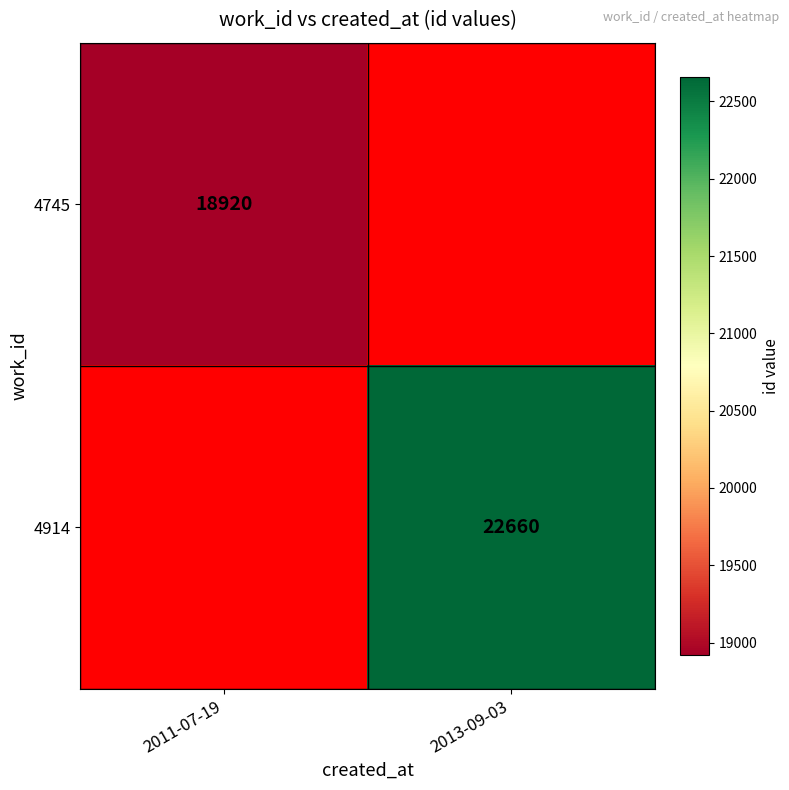

Between 2011-07-19 and 2013-09-03, which is larger?

2013-09-03